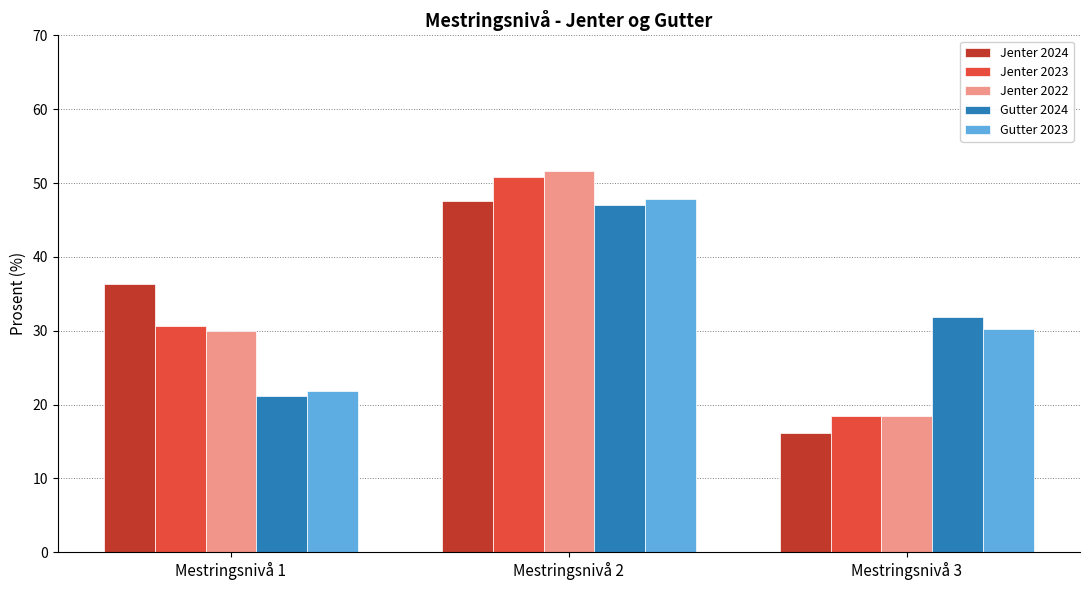

What is the value of the Jenter 2023 bar at the 2nd from the left?

50.8